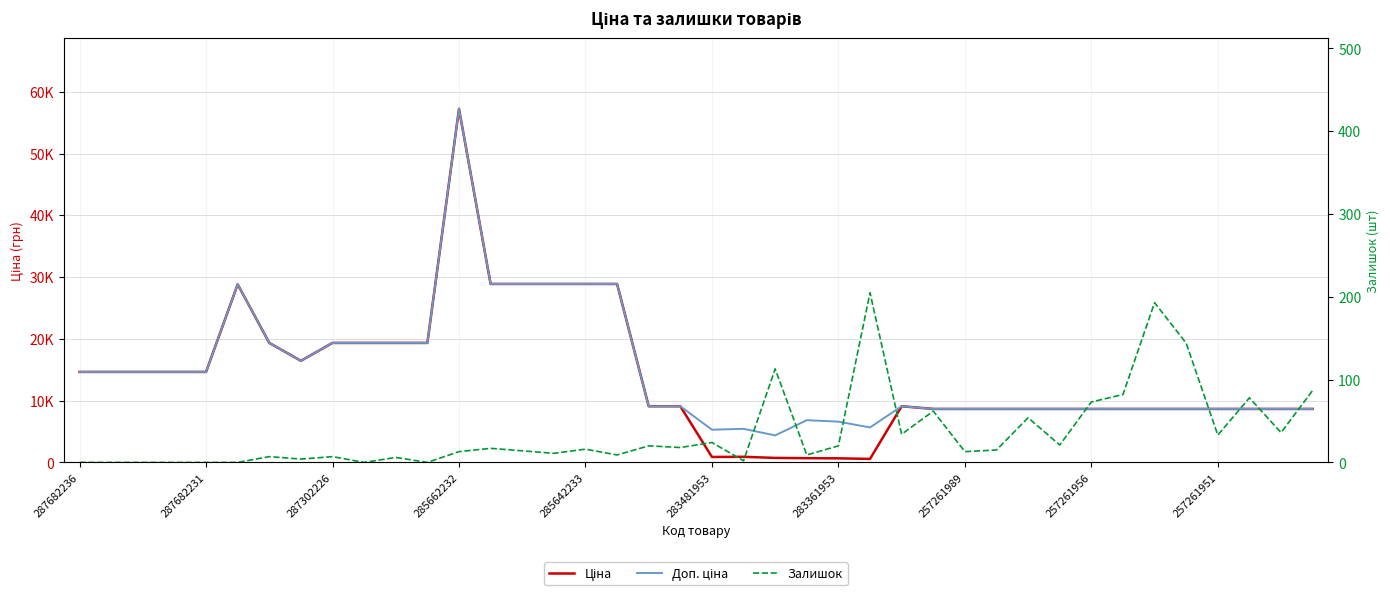

How many interior local valleys does the Залишок series have?

13